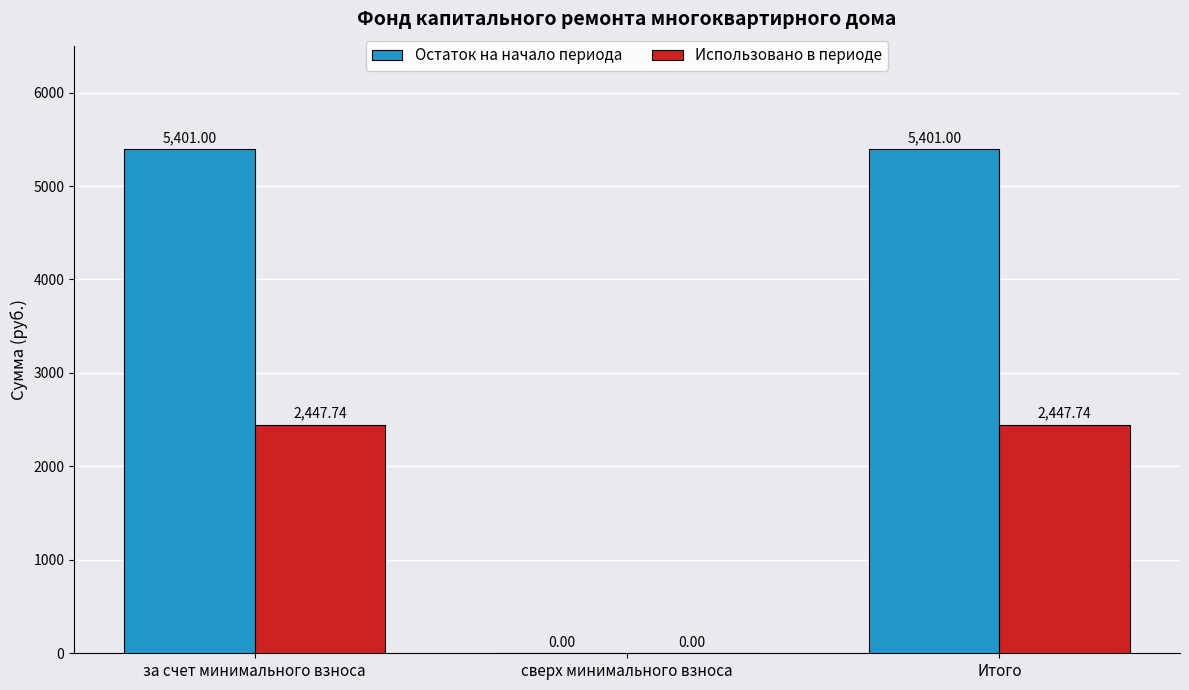

Which series changed the most between сверх минимального взноса and Итого?

Остаток на начало периода